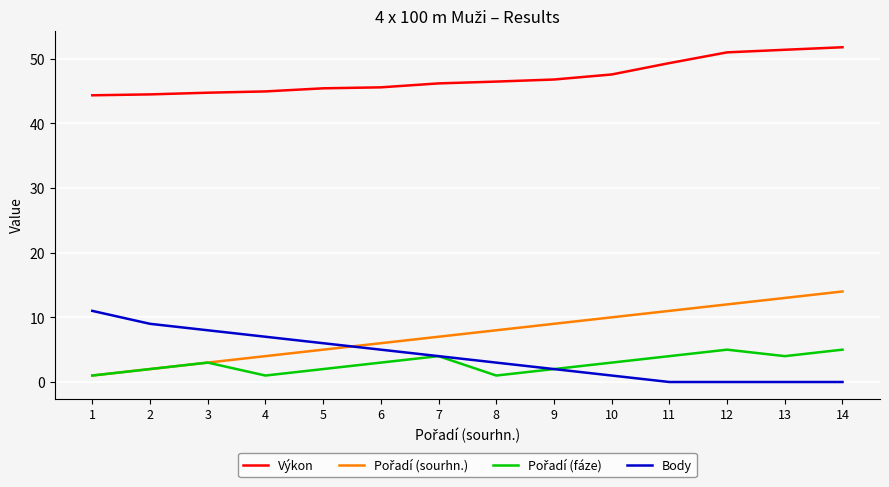

At which category is the sum across all series the highest?

14